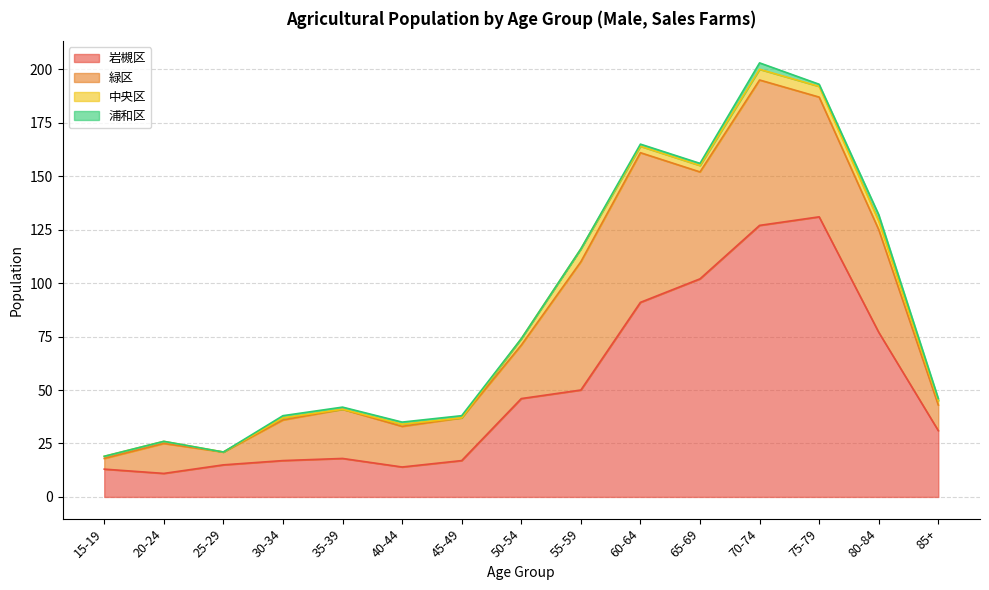

True or false: 中央区 and 岩槻区 intersect in this chart.

False